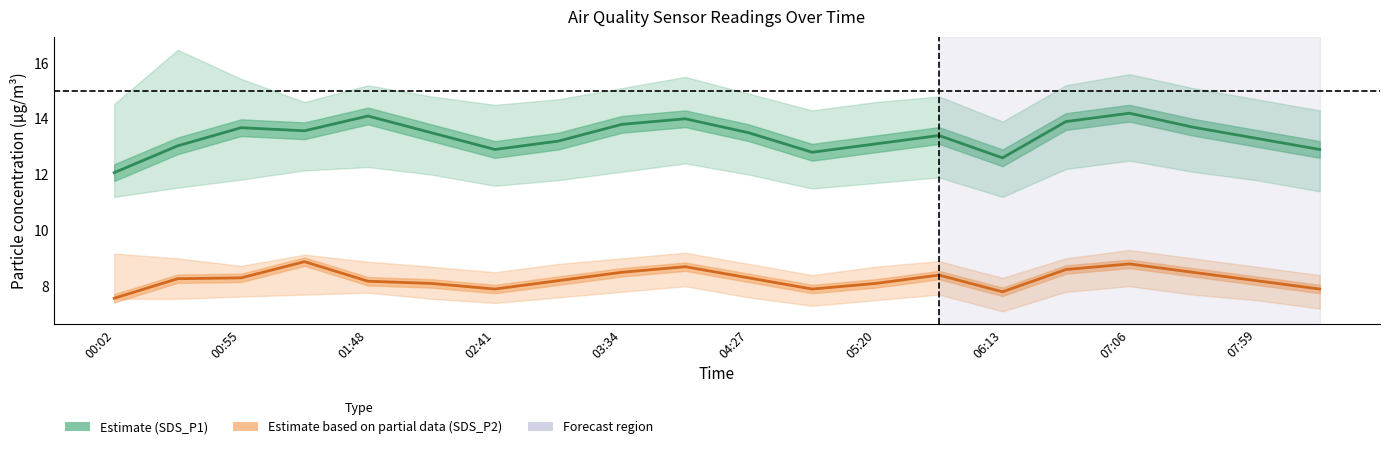

What is the average value of the SDS_P1 (Estimate) series?

13.4